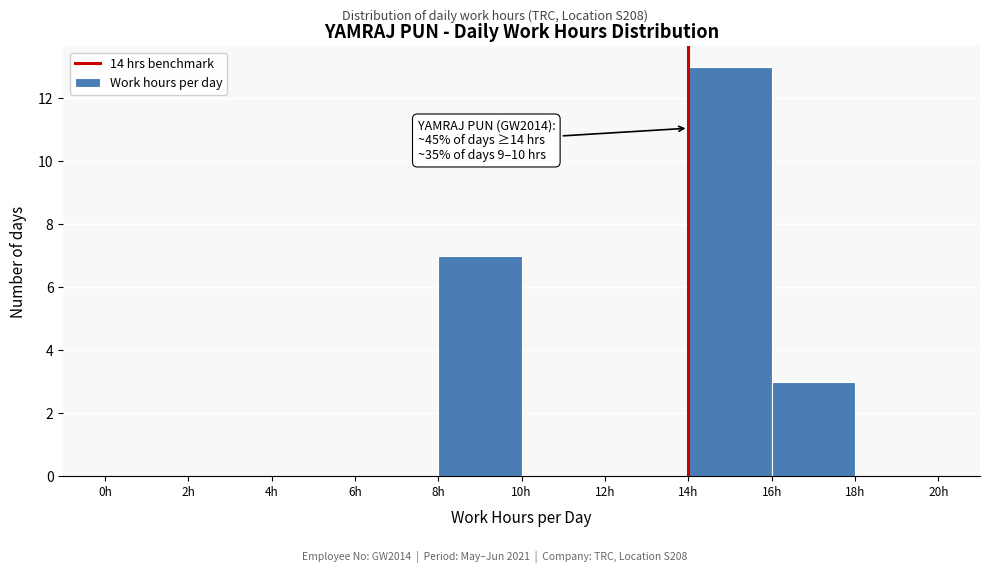

Over which range of the x-axis is the bar tallest?

14 to 16